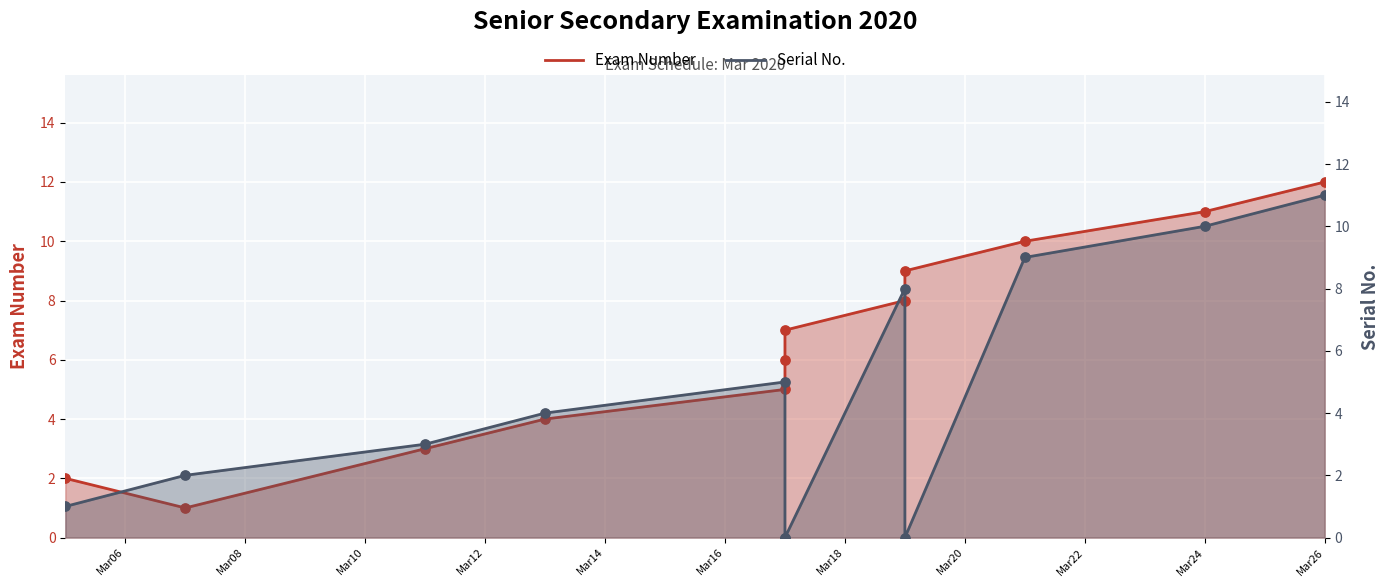

What are all the series names shown in the legend?

Exam Number, Serial No.